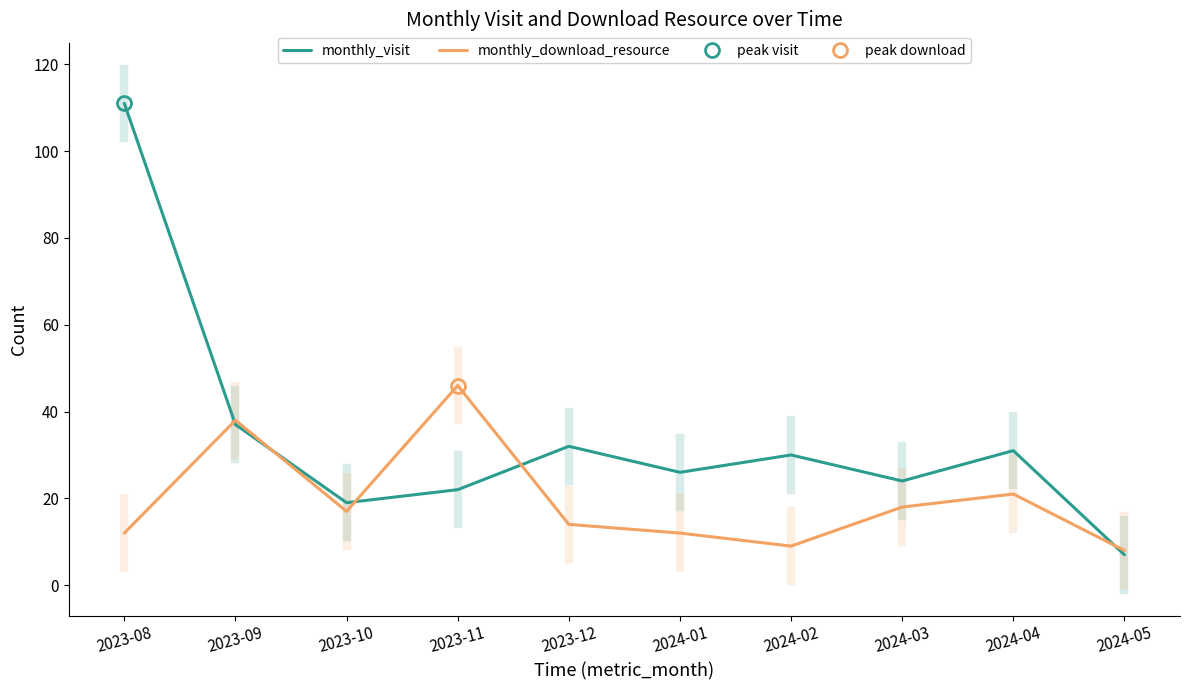

How many data points in monthly_visit are above 30?

4